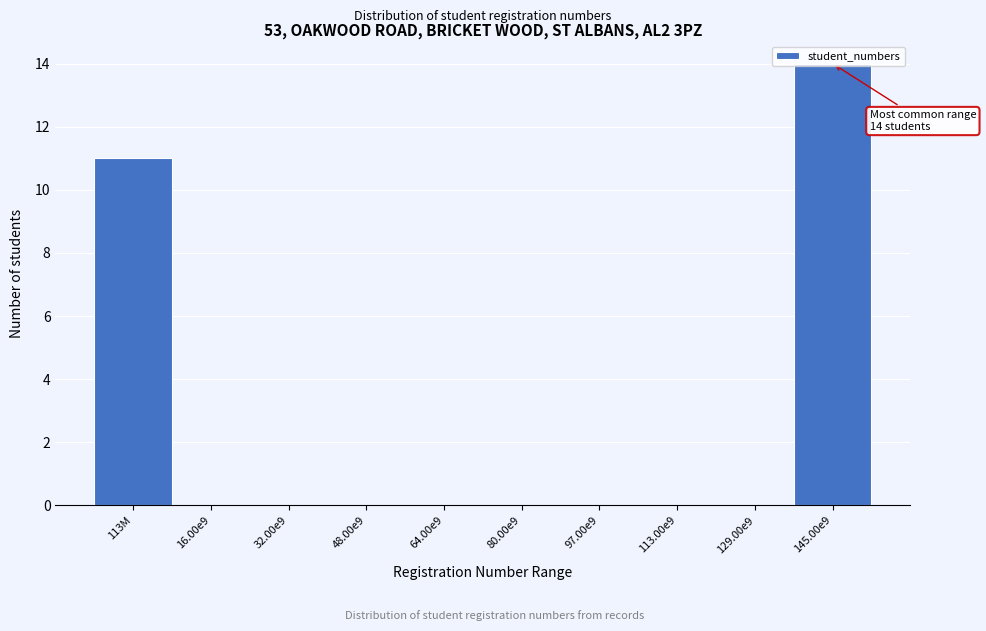

What is the change in value from 32.00e9 to 145.00e9?

+14